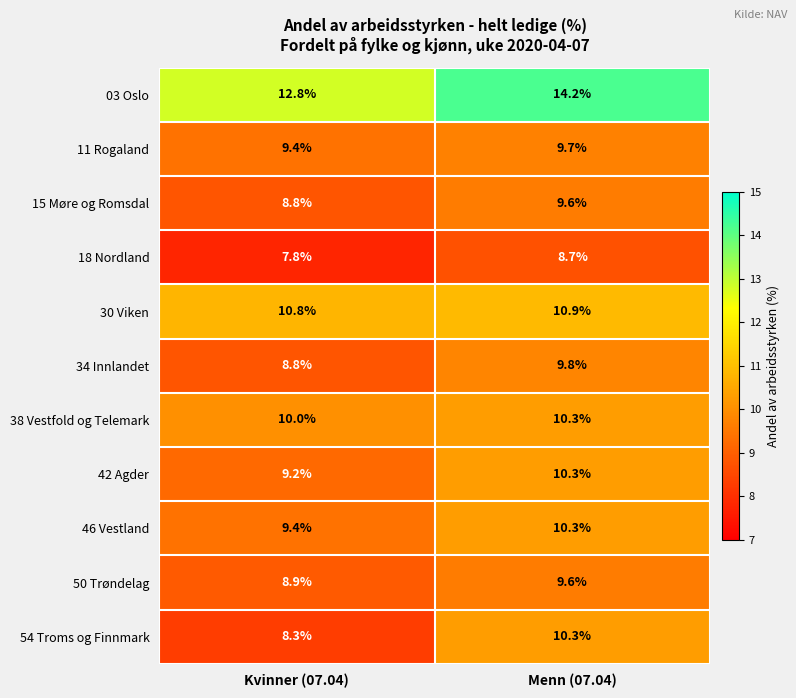

Rank the categories by 03 Oslo value from lowest to highest.

Kvinner (07.04), Menn (07.04)